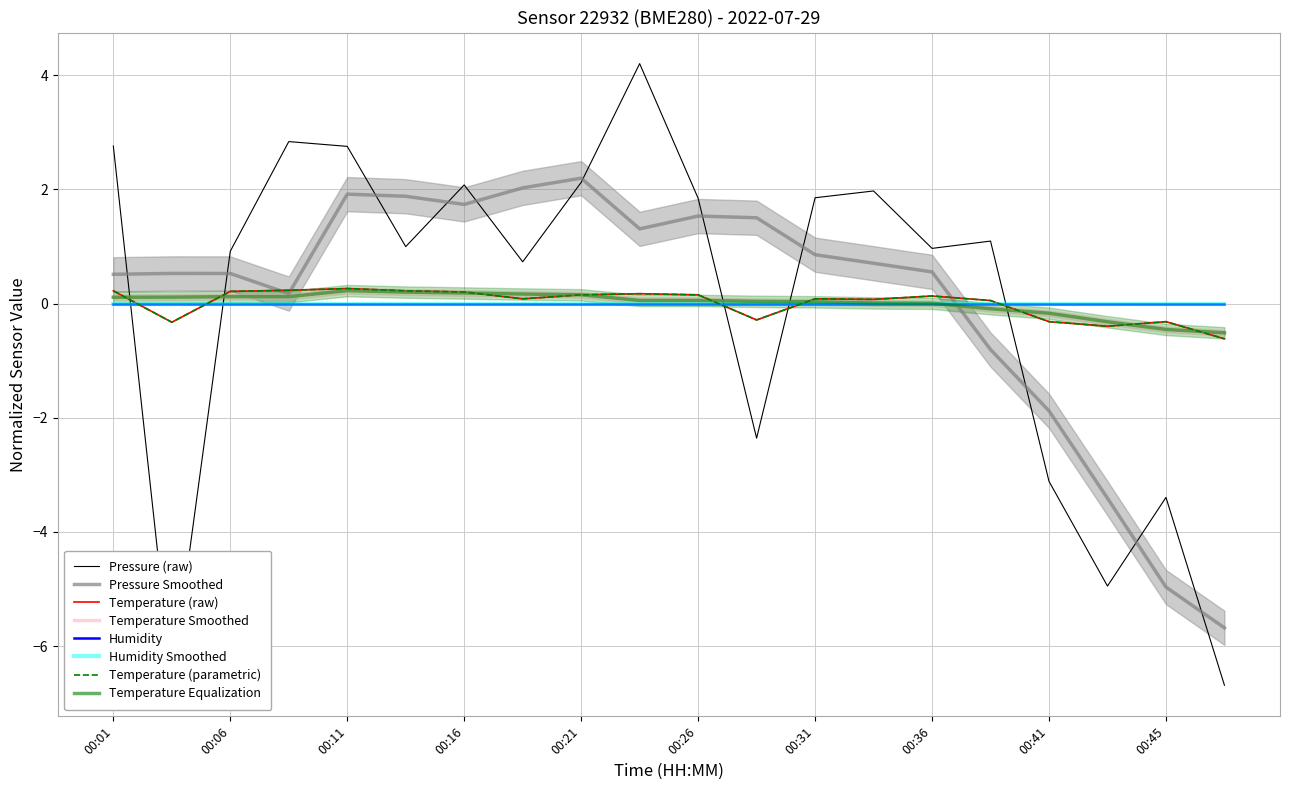

The temperature series shows 0.1 at 00:14. True or false?

False